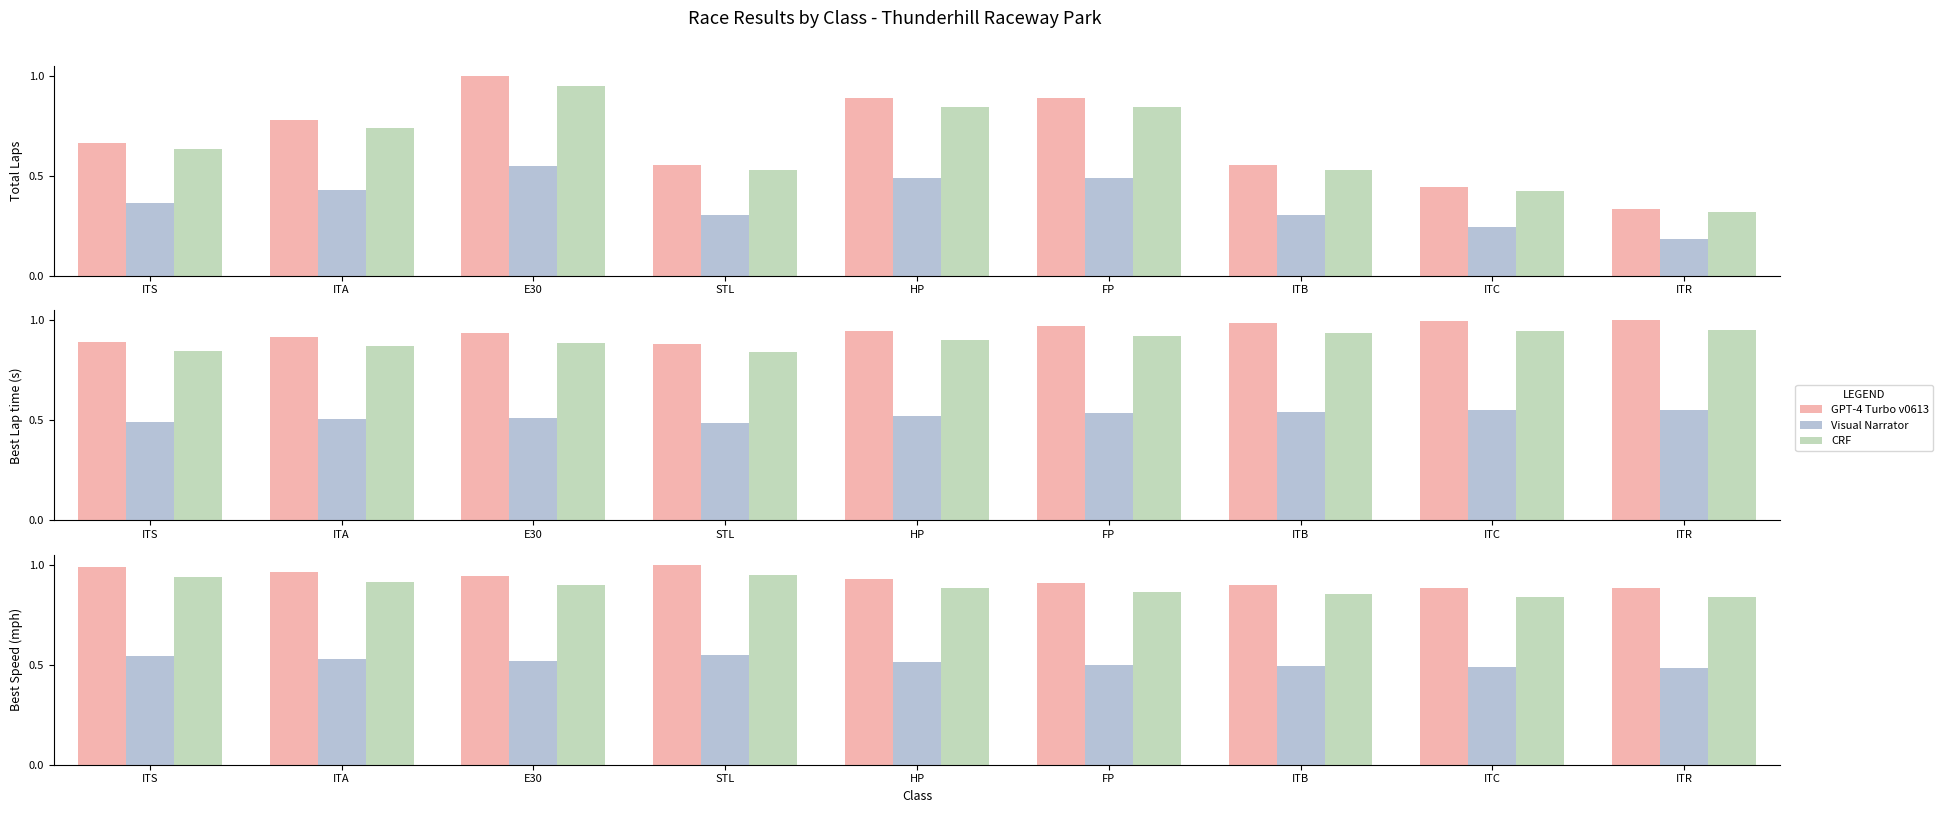

Is it true that Visual Narrator equals 0.5 at ITB?

True